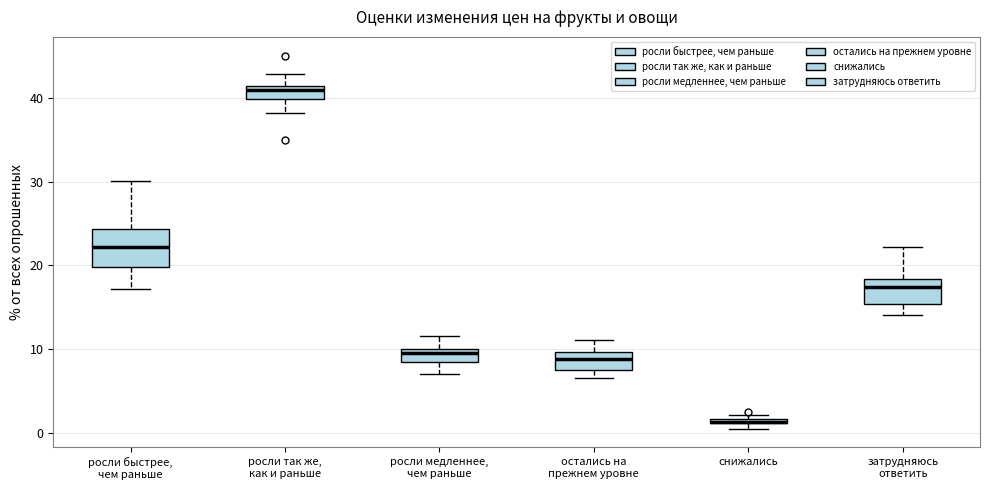

Where is the lower edge of the box for росли медленнее, чем раньше on the y-axis? The values are not printed on the chart, so give them approximately, as read against the axis.

9